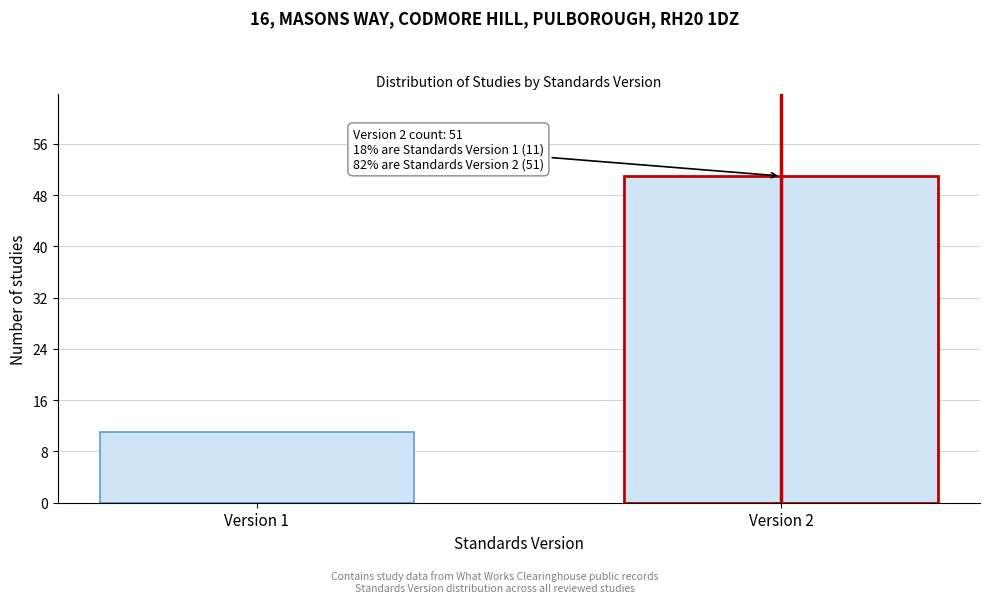

Reading right to left, what are all the values shown in this chart?

51	11